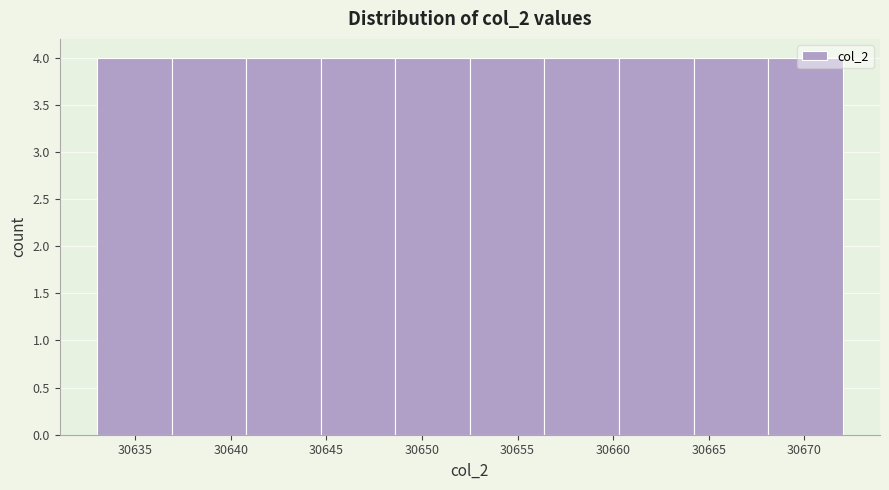

How tall is the bar that spans 30652.5 to 30656.4 on the x-axis? Neither the bar edges nor the heights are printed on the chart, so give them approximately, as read against the axes.

4